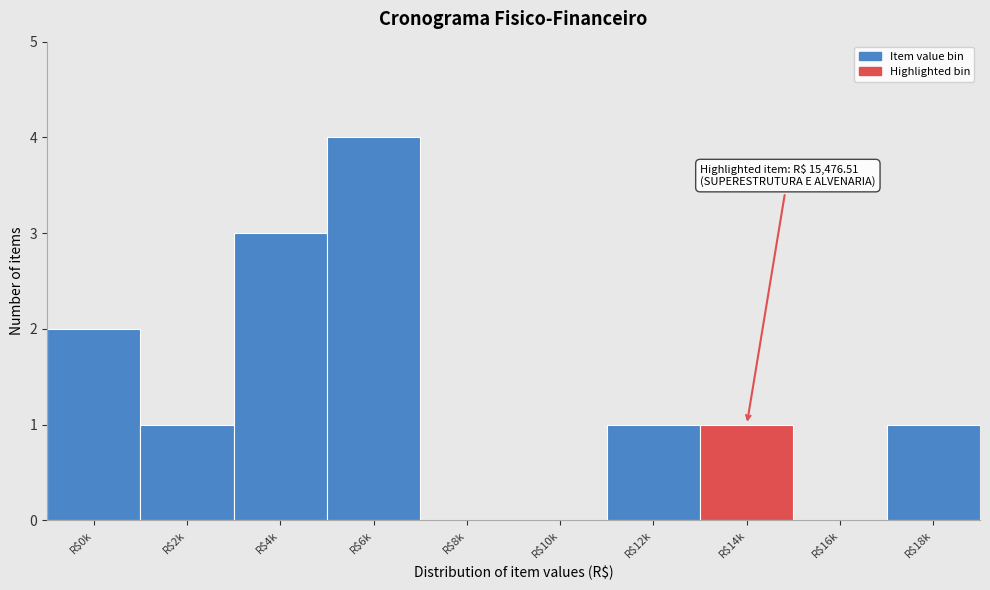

At which category does the chart reach its peak across all series?

R$6k